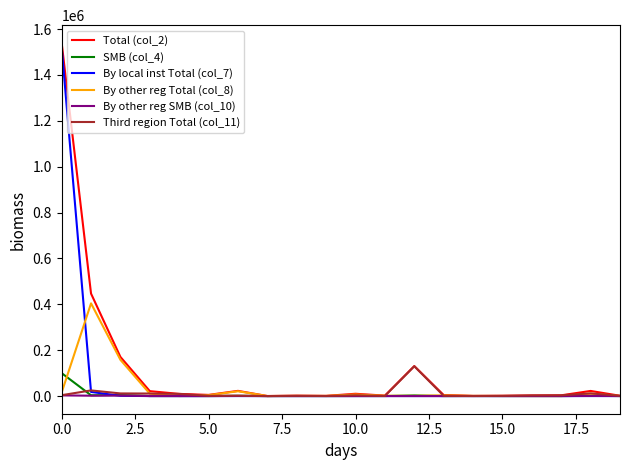

Which series has the widest spread of values?

Total (col_2)